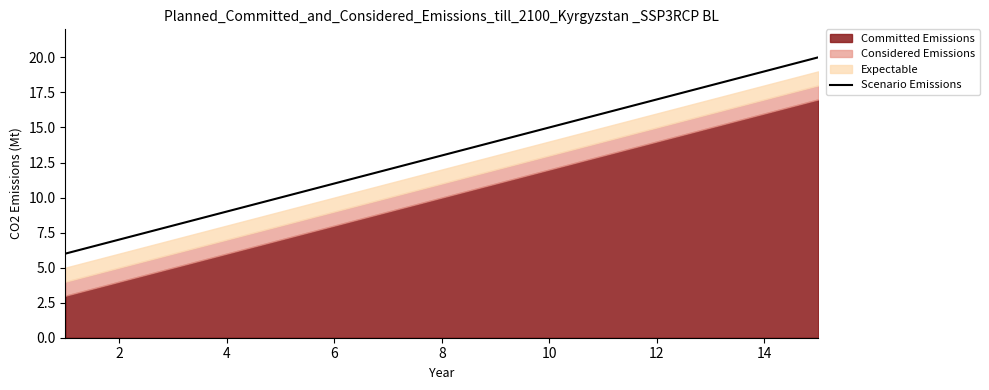

The Scenario Emissions series shows 15 at 4. True or false?

False